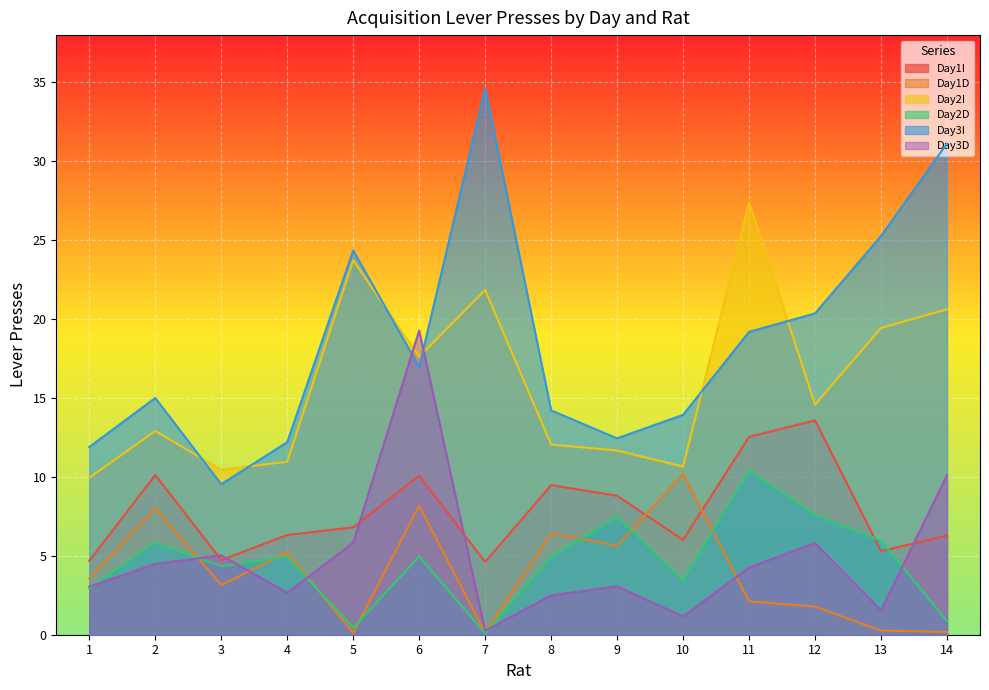

What is the sum of the Day3D values at 7 and 11?

4.5